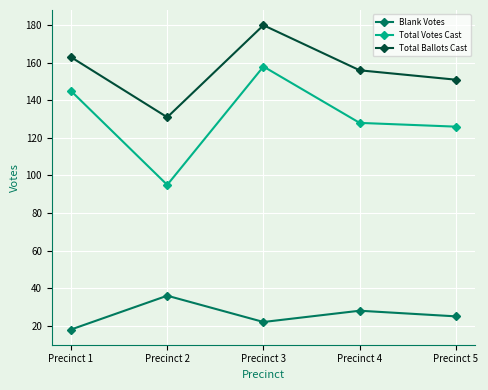

Rank the series at Precinct 4 from lowest to highest value.

Blank Votes, Total Votes Cast, Total Ballots Cast